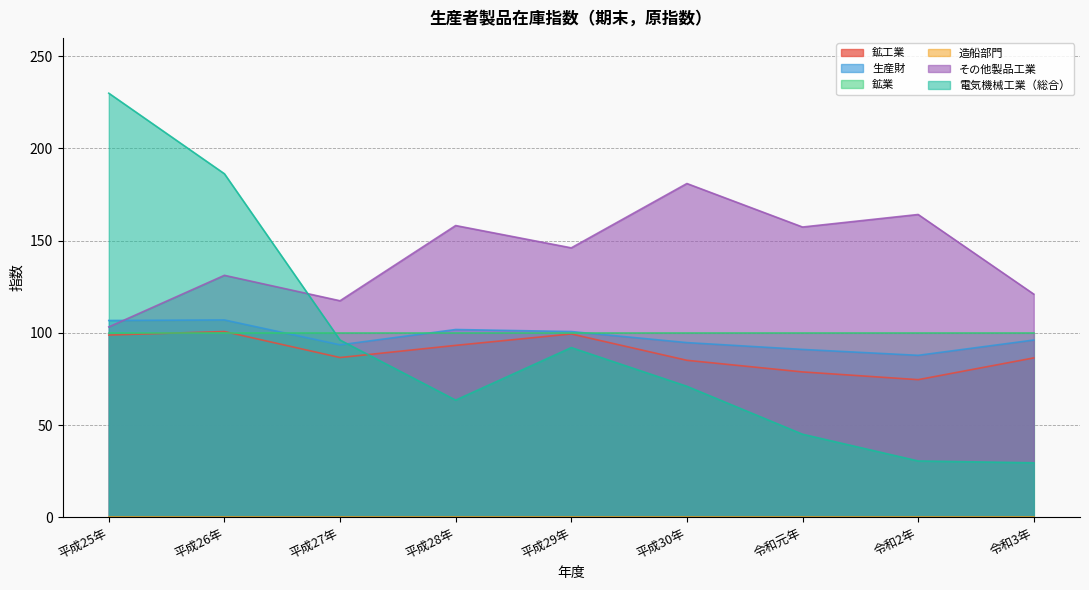

What is the value of the その他製品工業 point at the 7th from the left?

157.4